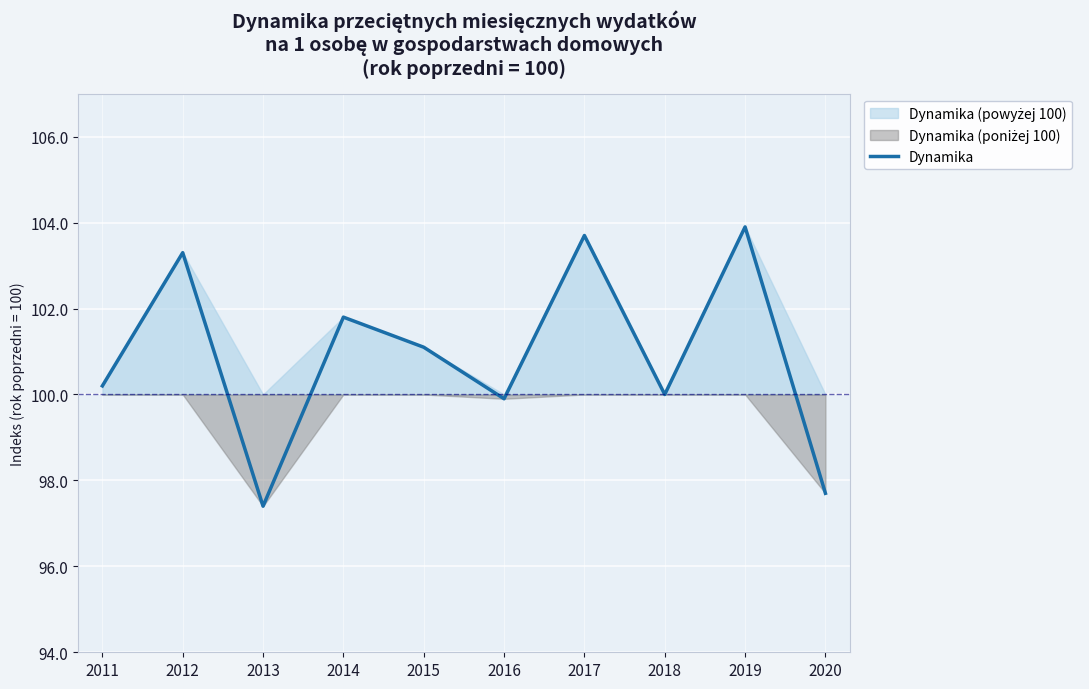

What is the difference between the second highest and minimum values?

6.3